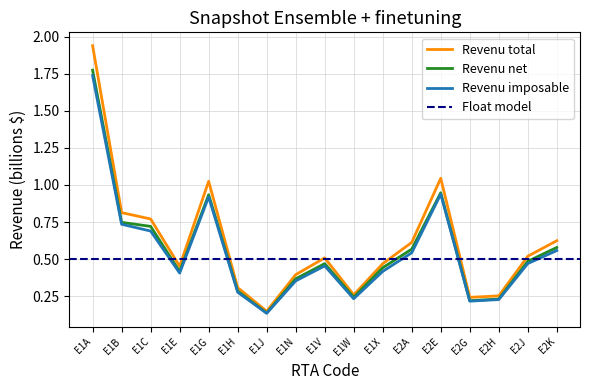

What is the average value of the Revenu net series?

0.6